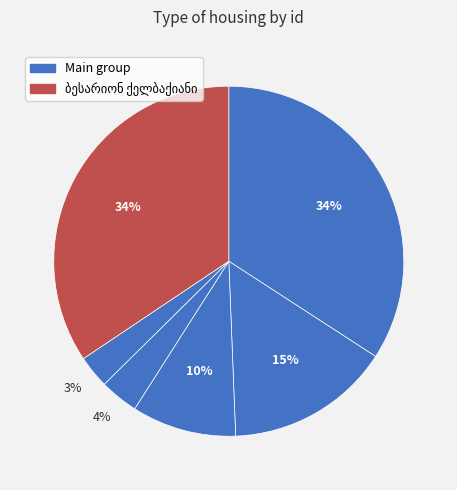

Is there any slice that represents more than half of the pie?

No